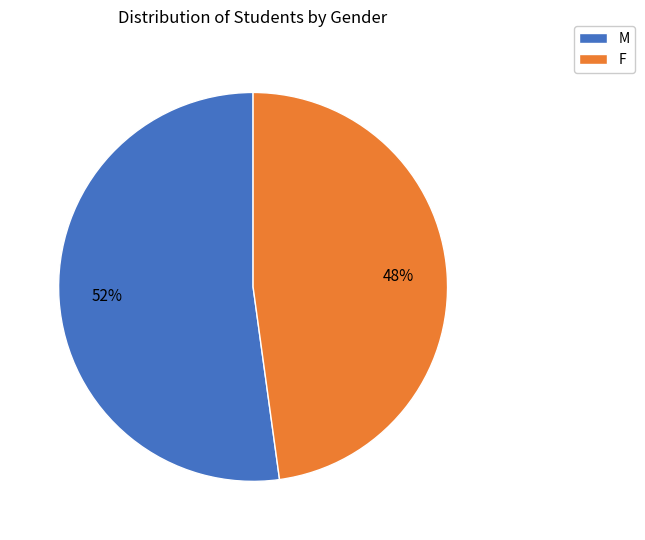

To the nearest percent, what is the combined percentage of F and M?

100%